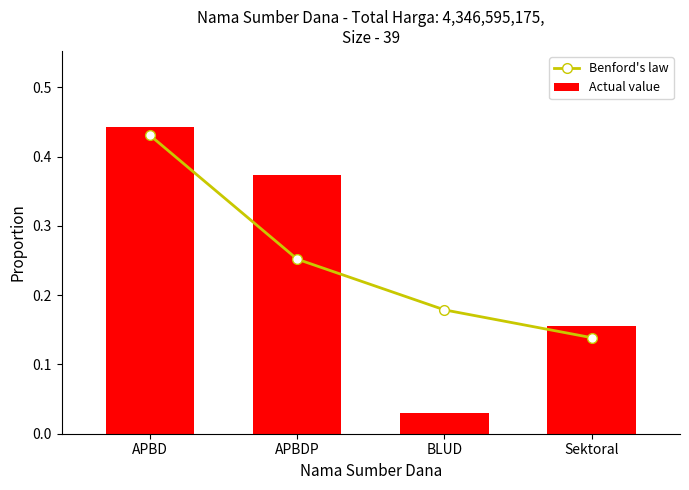

What is the total value across all series at Sektoral?

0.3